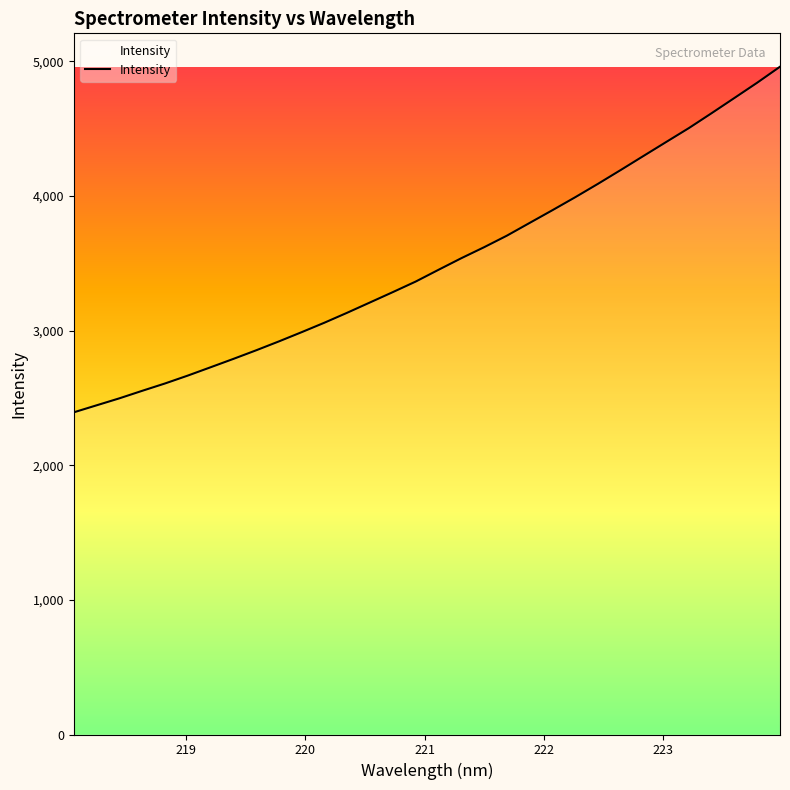

What is the minimum value shown in the chart?

2392.9